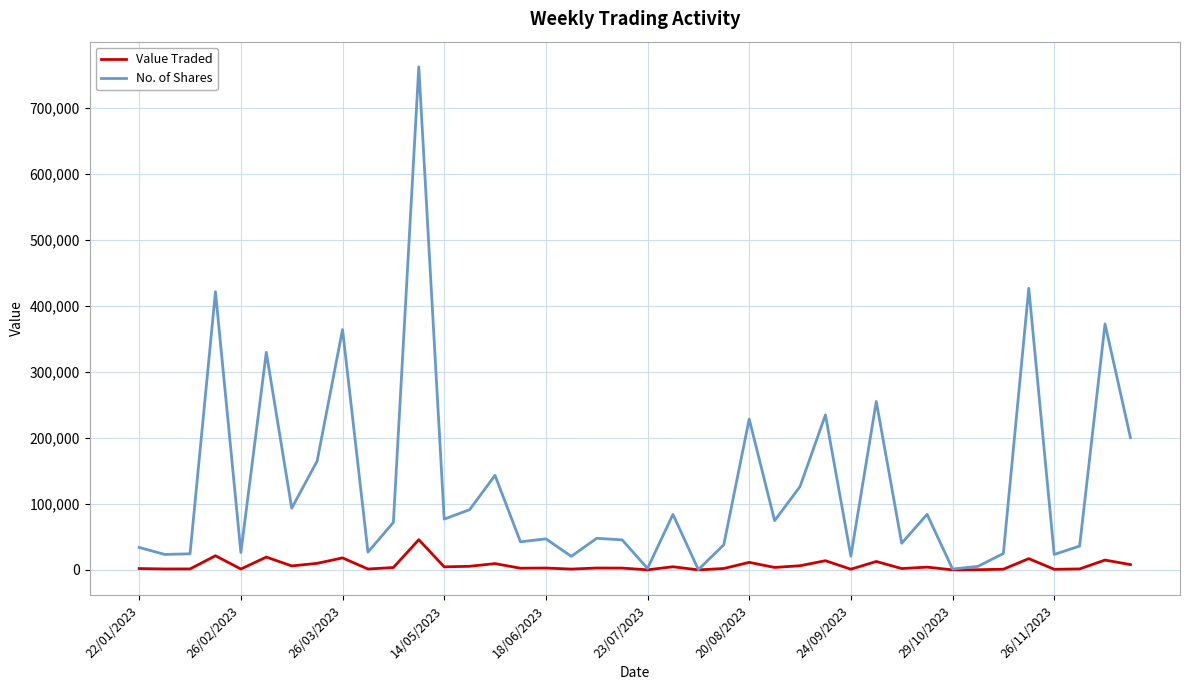

List the series in order of their overall mean, lowest first.

Value Traded, No. of Shares